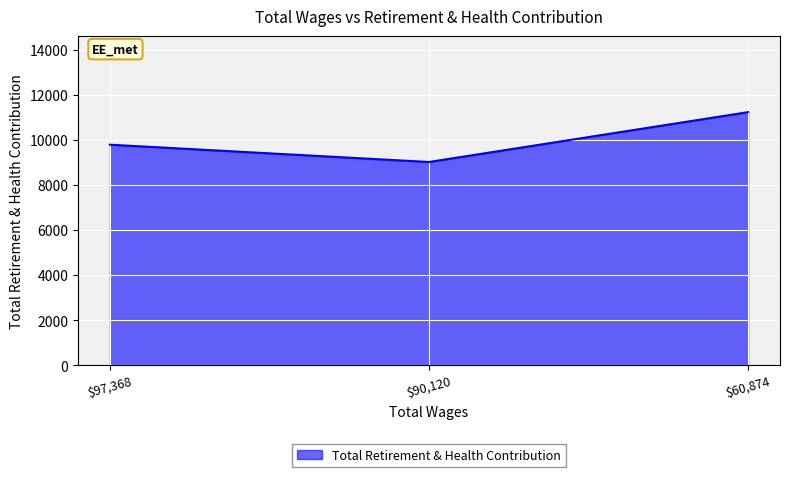

At which category does the chart reach its peak across all series?

$60,874